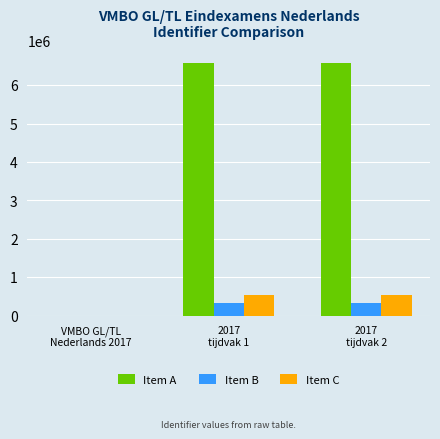

What is the sum of the Item B values at VMBO GL/TL
Nederlands 2017 and 2017
tijdvak 2?

328747.5